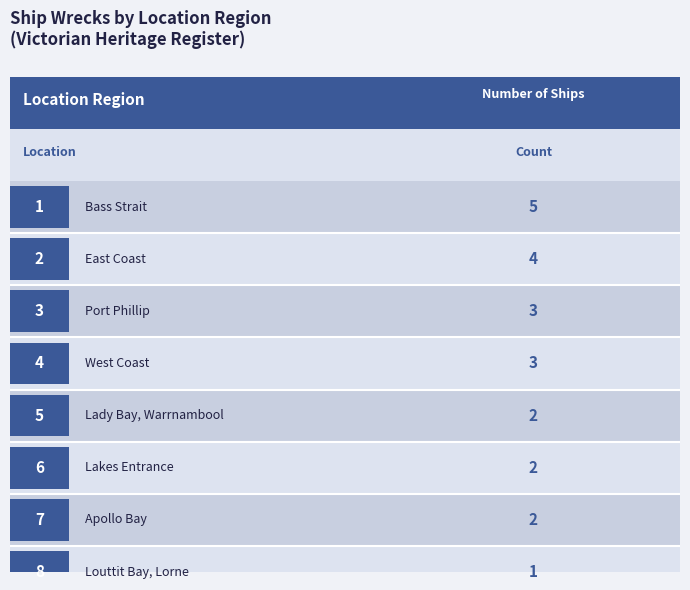

Where is the data nearest to the value 3?

Port Phillip